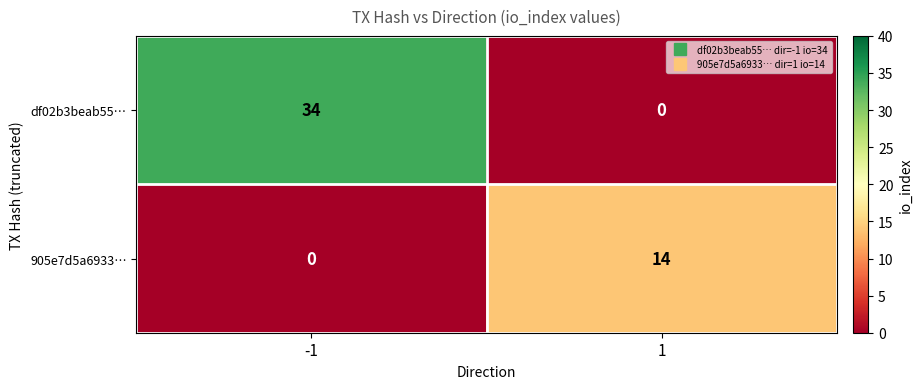

At which category is the sum across all series the highest?

-1